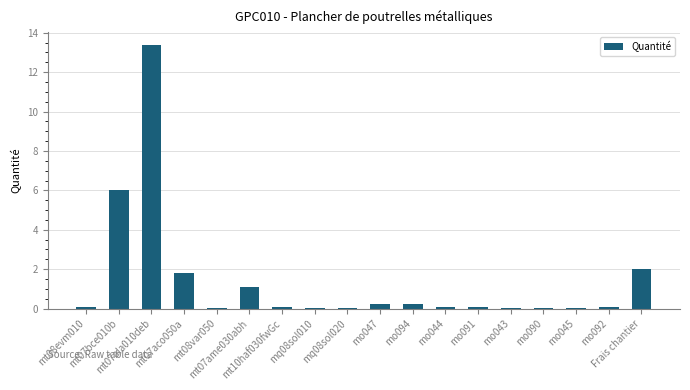

What is the sum of all values?

25.2